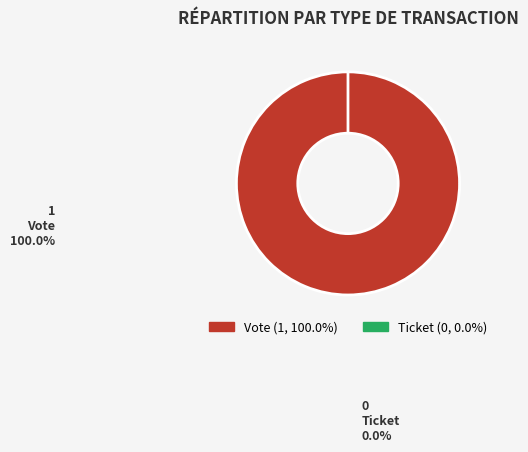

Does Ticket represent more than half of the total?

No